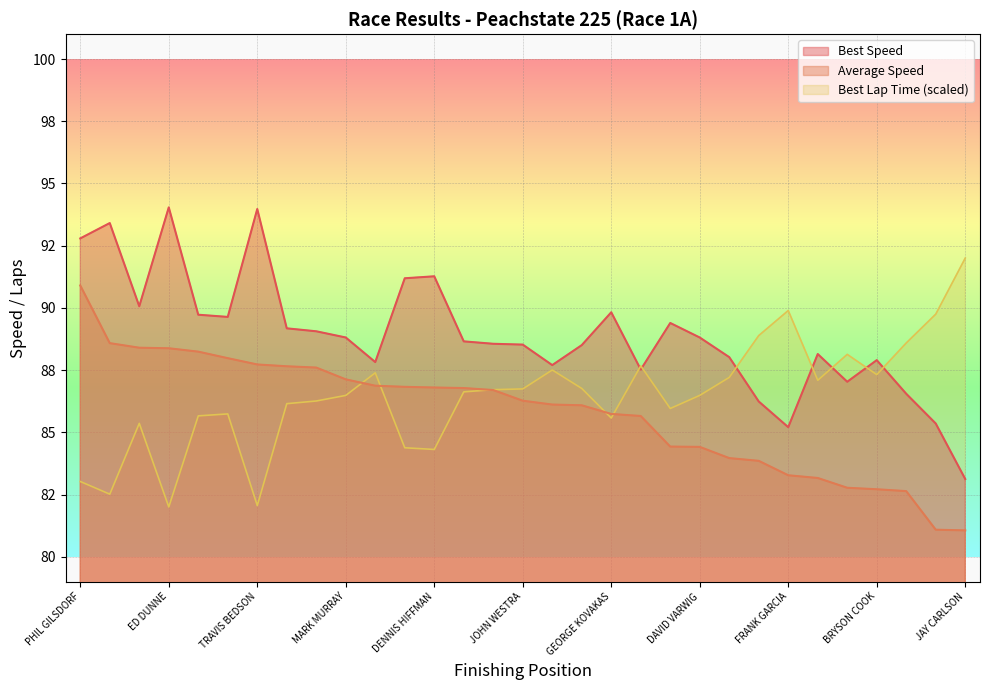

How many values in the Best Speed series exceed 88?

21